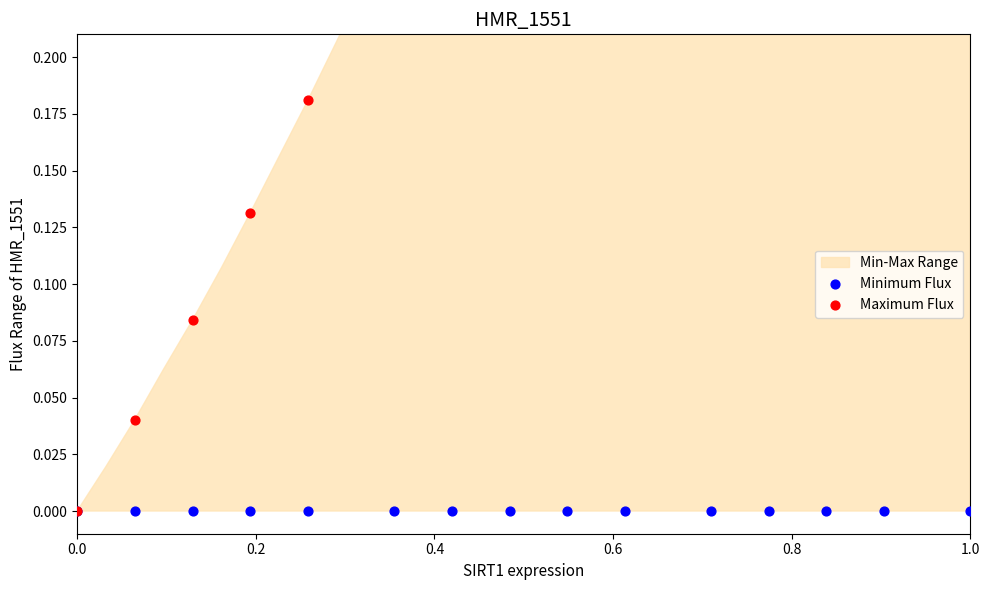

At which category is the sum across all series the highest?

1.0